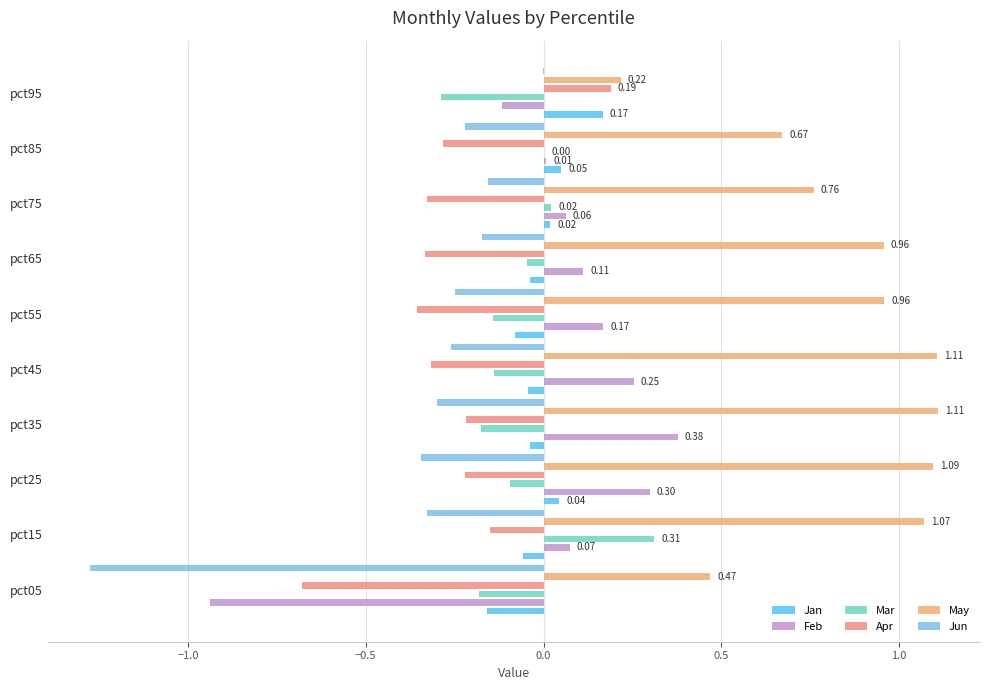

What is the value of the Mar bar at the 2nd from the left?

0.3